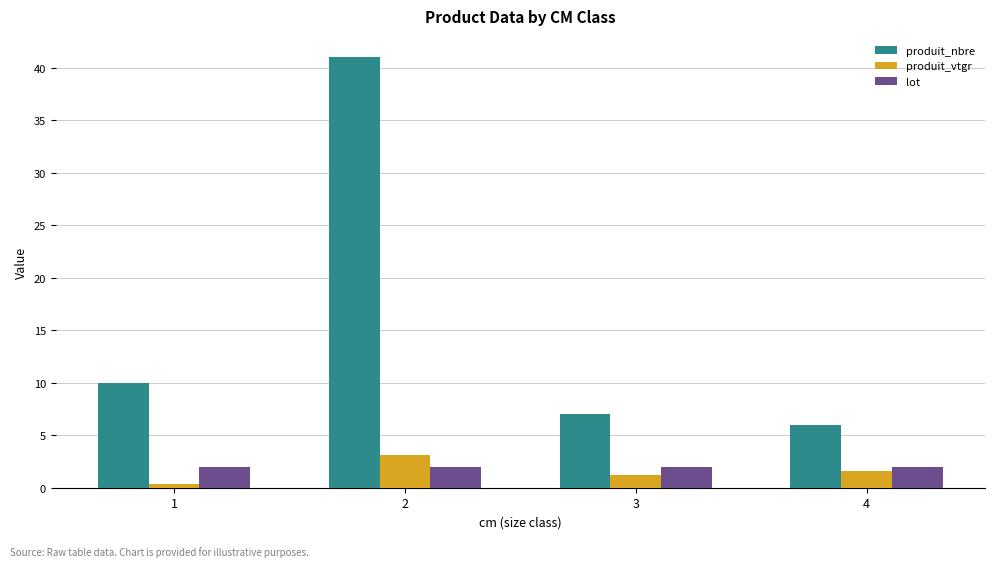

What is the average value of the lot series?

2.0